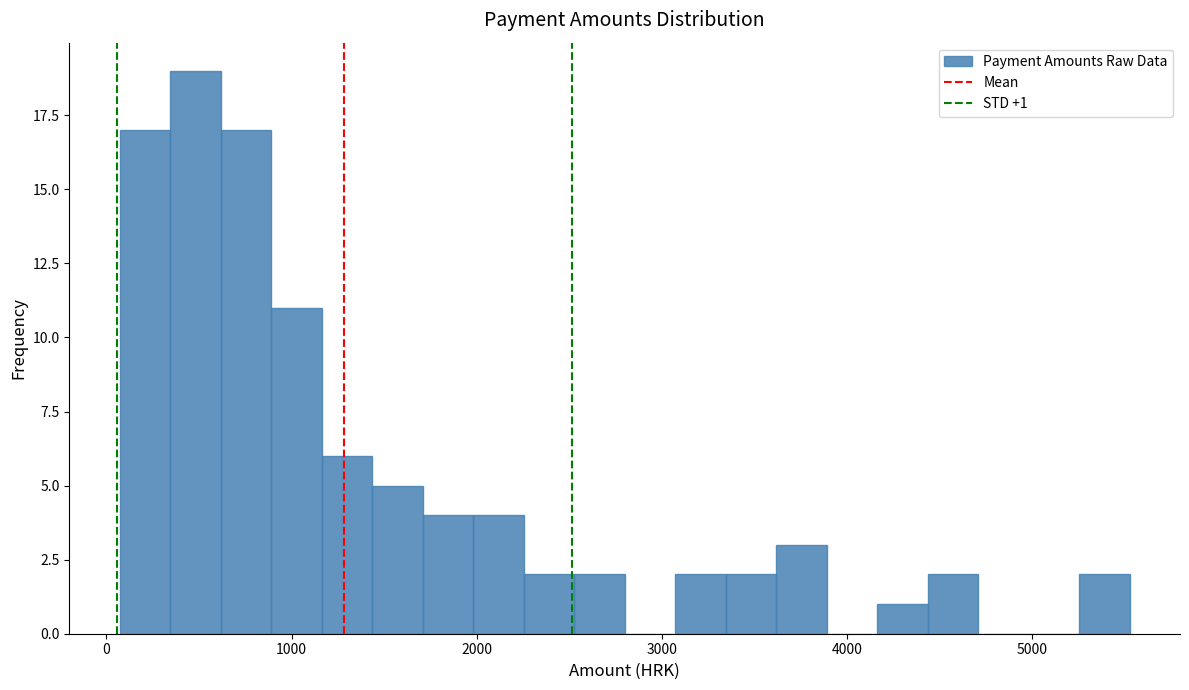

Around what value on the x-axis is the tallest bar? Give the approximate position of its centre, as read against the axis.

500